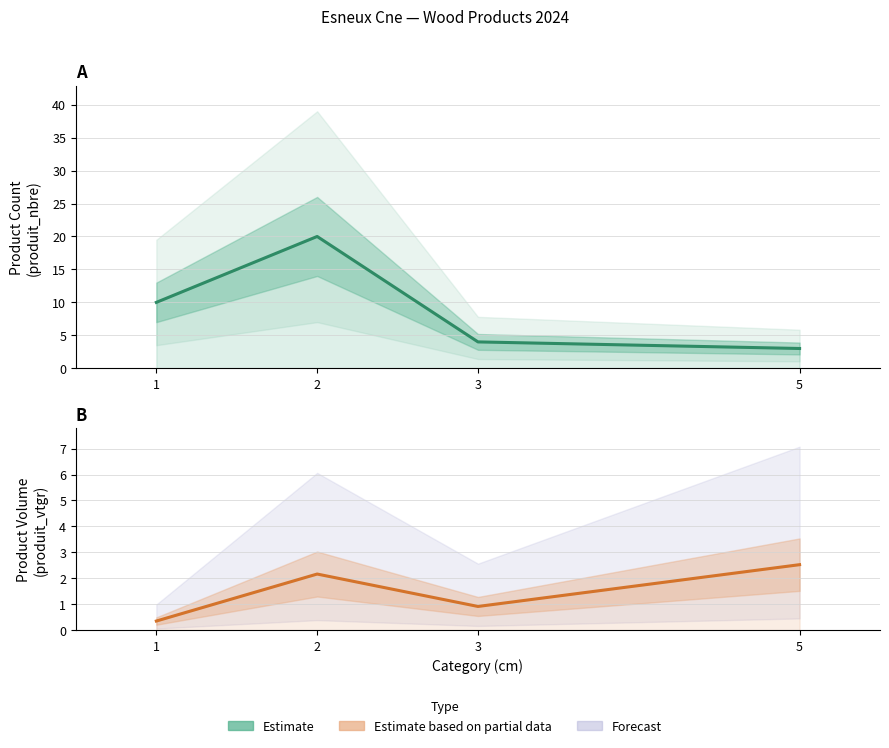

Where is Estimate based on partial data nearest to the value 1?

3